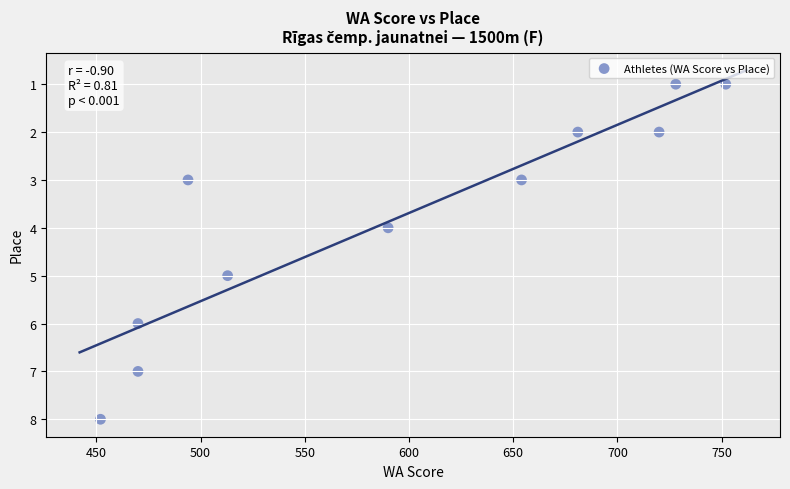

What is the range of X values (max minus min)?

300